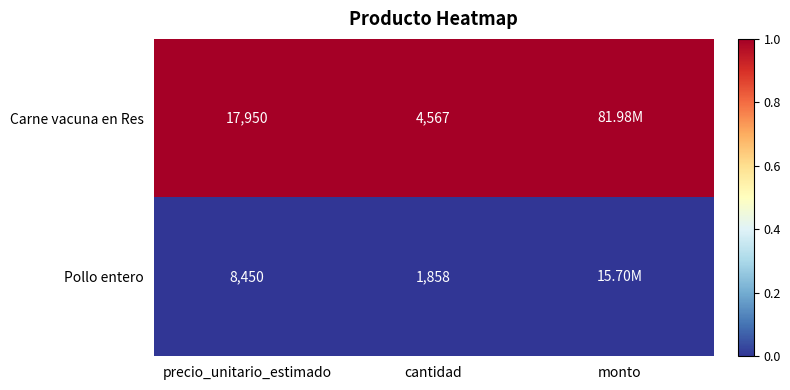

How many categories are shown in the chart?

3